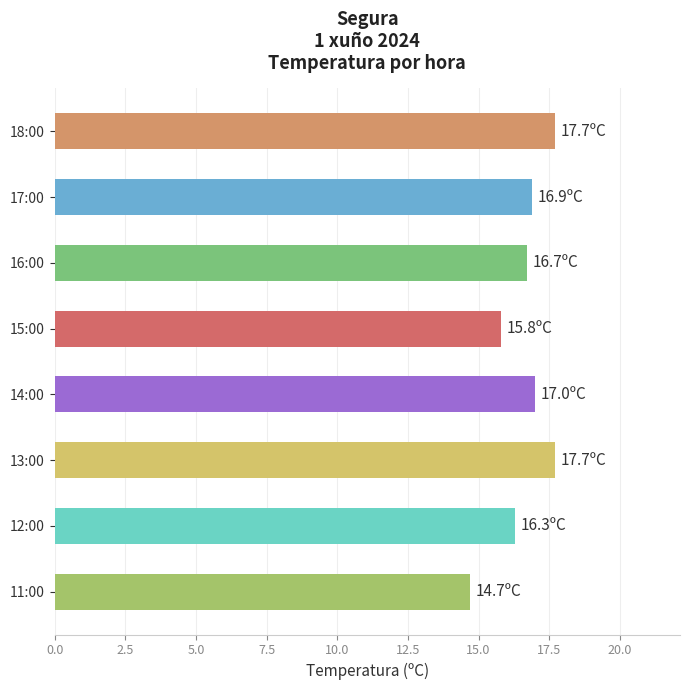

Which label corresponds to the smallest value in the chart?

11:00